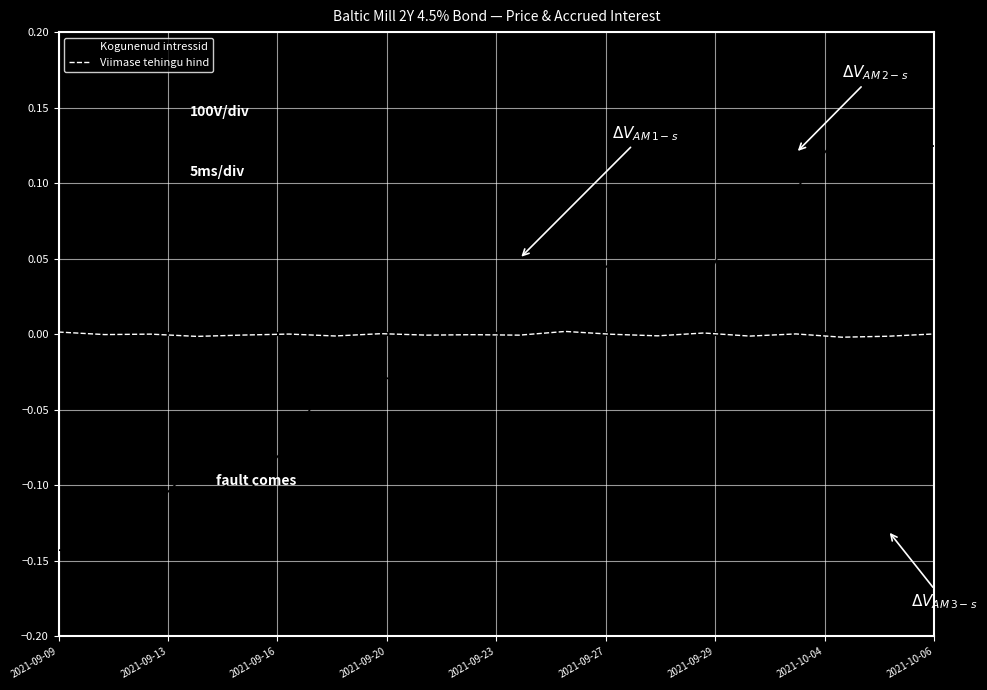

What is the difference between the maximum and minimum values in the Kogunenud intressid series?

0.3